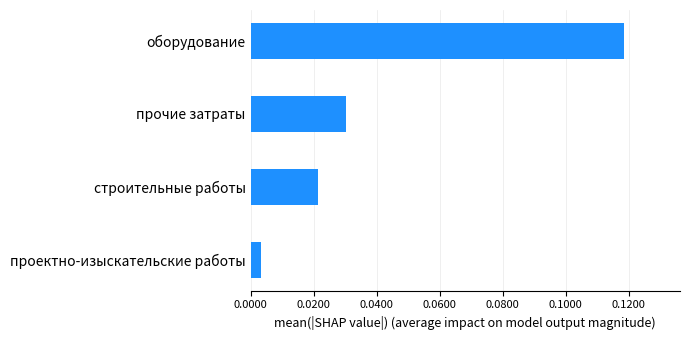

Between прочие затраты and строительные работы, which is larger?

прочие затраты